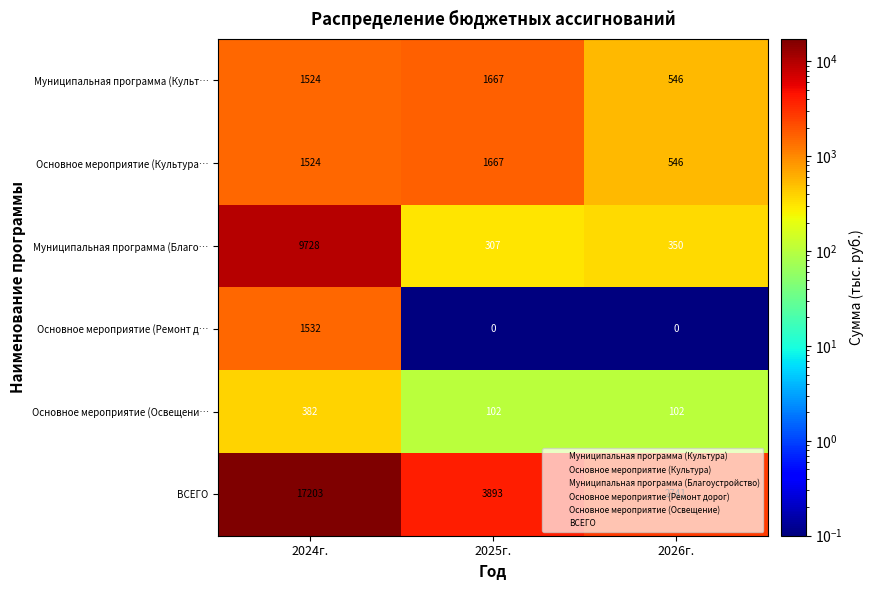

Rank the categories by ВСЕГО value from lowest to highest.

2026г., 2025г., 2024г.